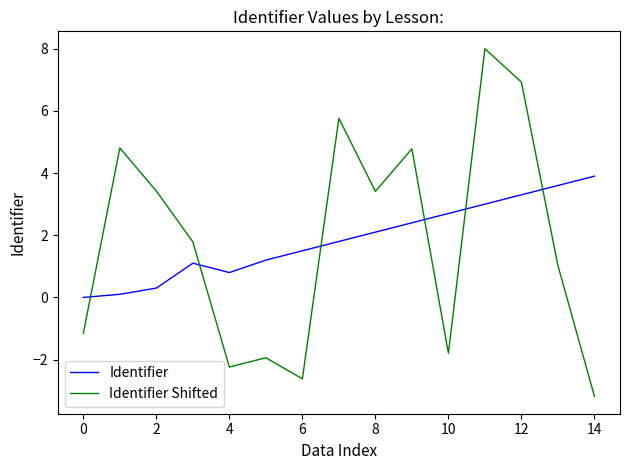

How many values in Identifier Shifted are above zero?

9